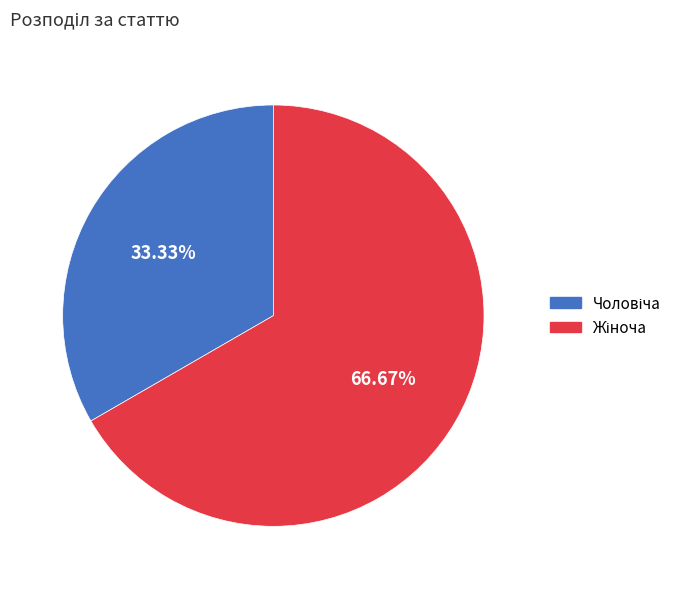

To the nearest percent, what is the difference between the largest and smallest slice percentages?

33%